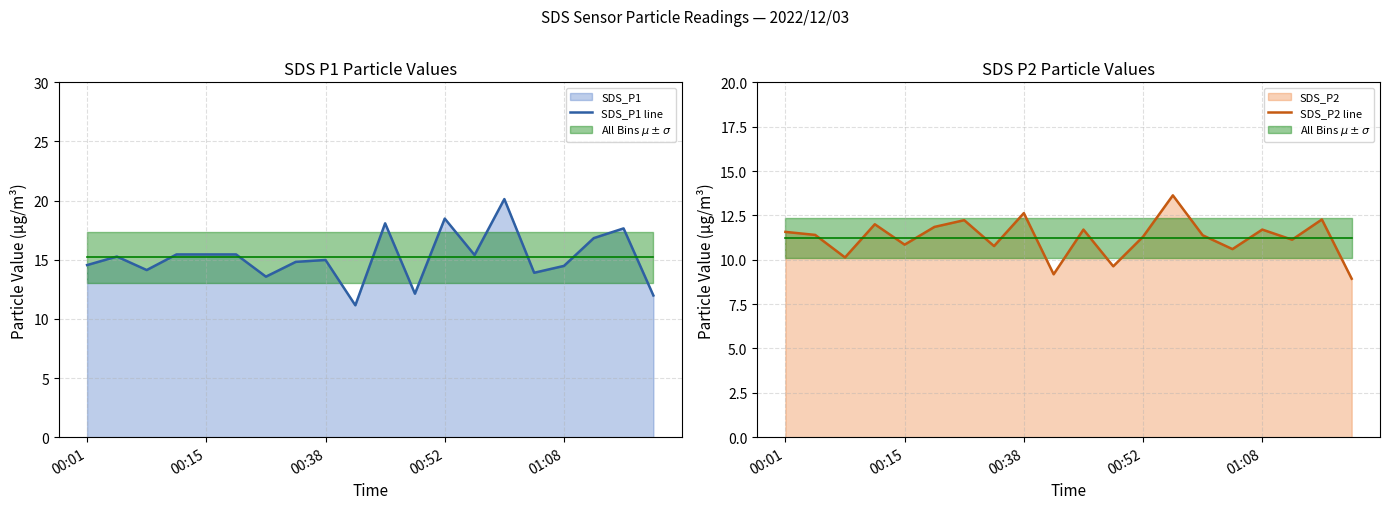

True or false: SDS_P1 line and SDS_P2 line cross at least once.

False